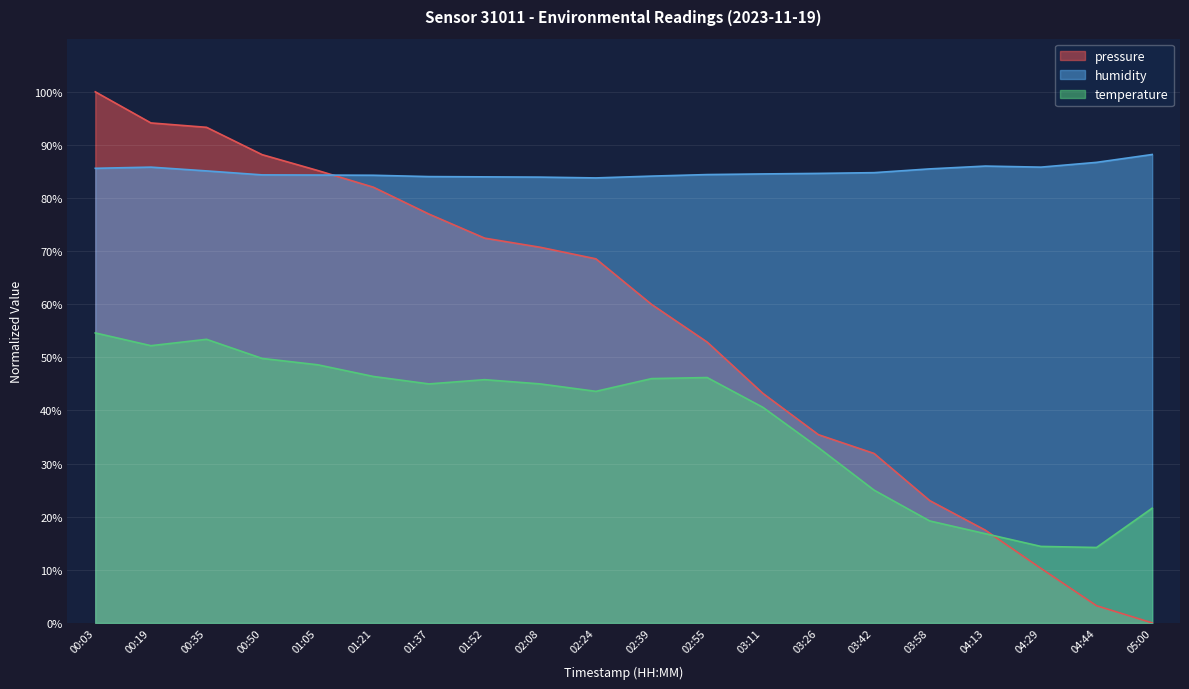

Which has a higher value, 01:21 or 01:37?

01:21